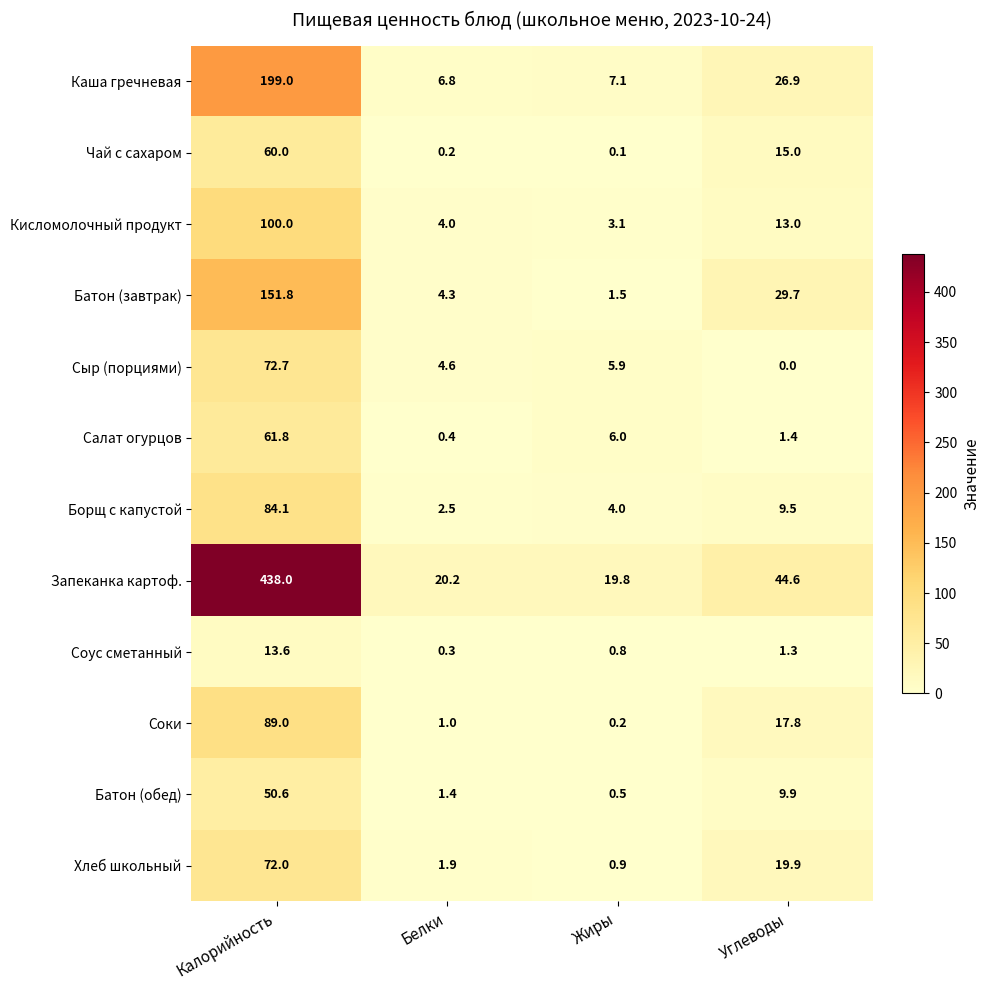

How many categories are shown in the chart?

4